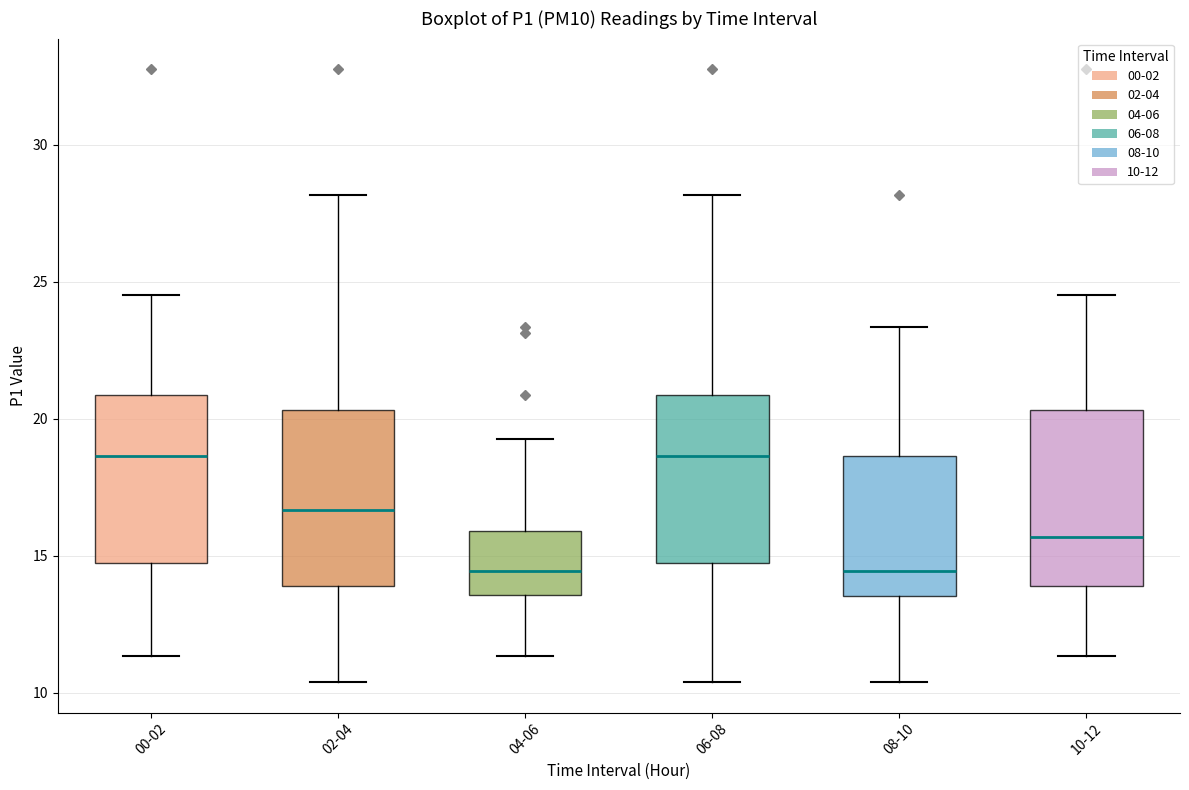

Reading left to right, read every box against the y-axis: the position of its median line, the range the box covers, and the ends of its whiskers. The values are not printed on the chart, so give them approximately, as read against the axis.

00-02: median 18.5, box 15.0 to 21.0, whiskers 11.5 to 24.5
02-04: median 16.5, box 14.0 to 20.5, whiskers 10.5 to 28.0
04-06: median 14.5, box 13.5 to 16.0, whiskers 11.5 to 19.5
06-08: median 18.5, box 15.0 to 21.0, whiskers 10.5 to 28.0
08-10: median 14.5, box 13.5 to 18.5, whiskers 10.5 to 23.5
10-12: median 15.5, box 14.0 to 20.5, whiskers 11.5 to 24.5